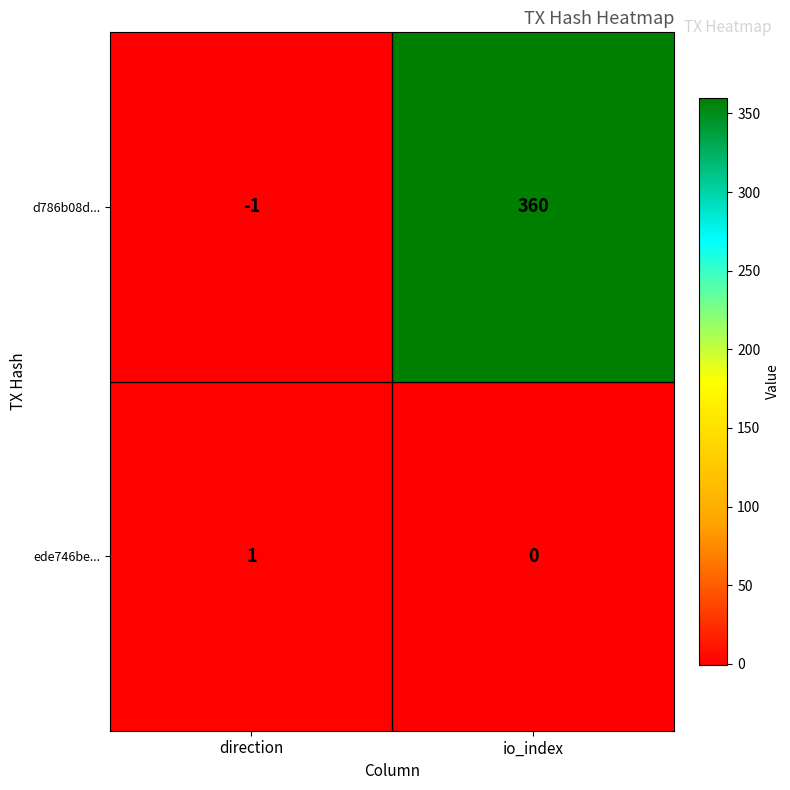

Reading right to left, transcribe all the data shown in this chart.

d786b08d...: 360	-1
ede746be...: 0	1